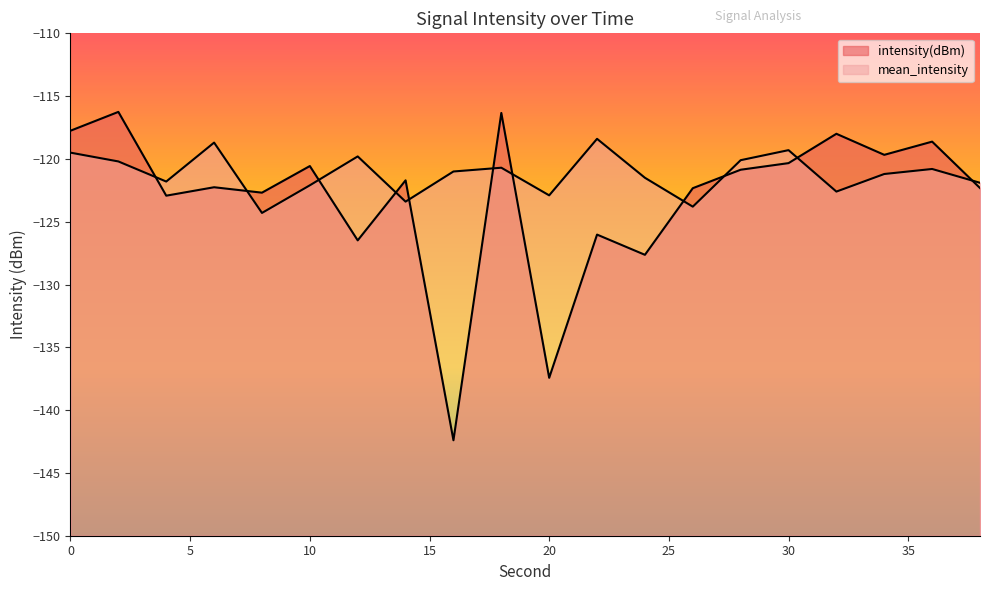

Is the value of mean_intensity at 2 greater than the value of intensity(dBm) at 38?

Yes